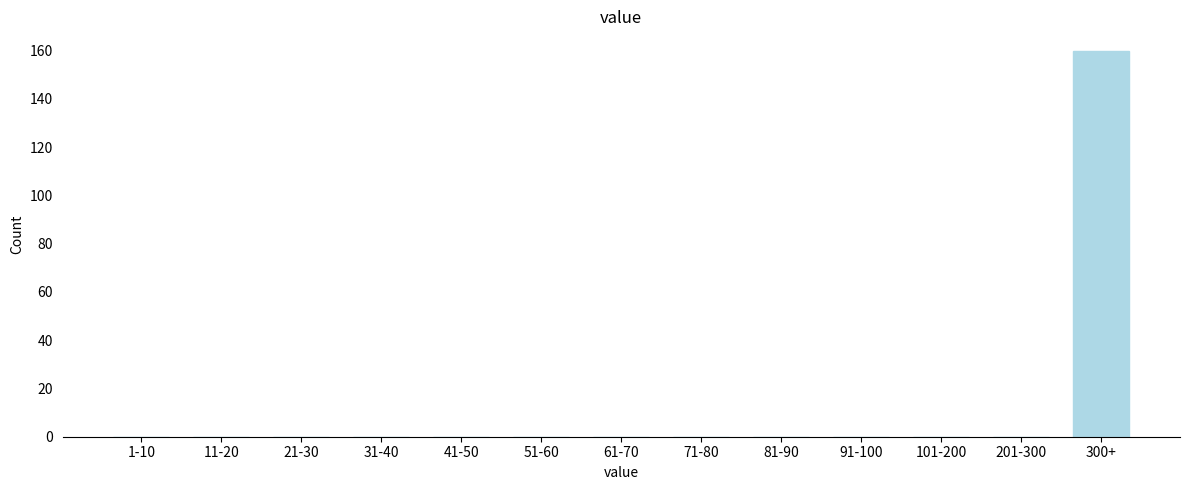

Reading left to right, list all the values displayed in this chart.

1-10=0	11-20=0	21-30=0	31-40=0	41-50=0	51-60=0	61-70=0	71-80=0	81-90=0	91-100=0	101-200=0	201-300=0	300+=160